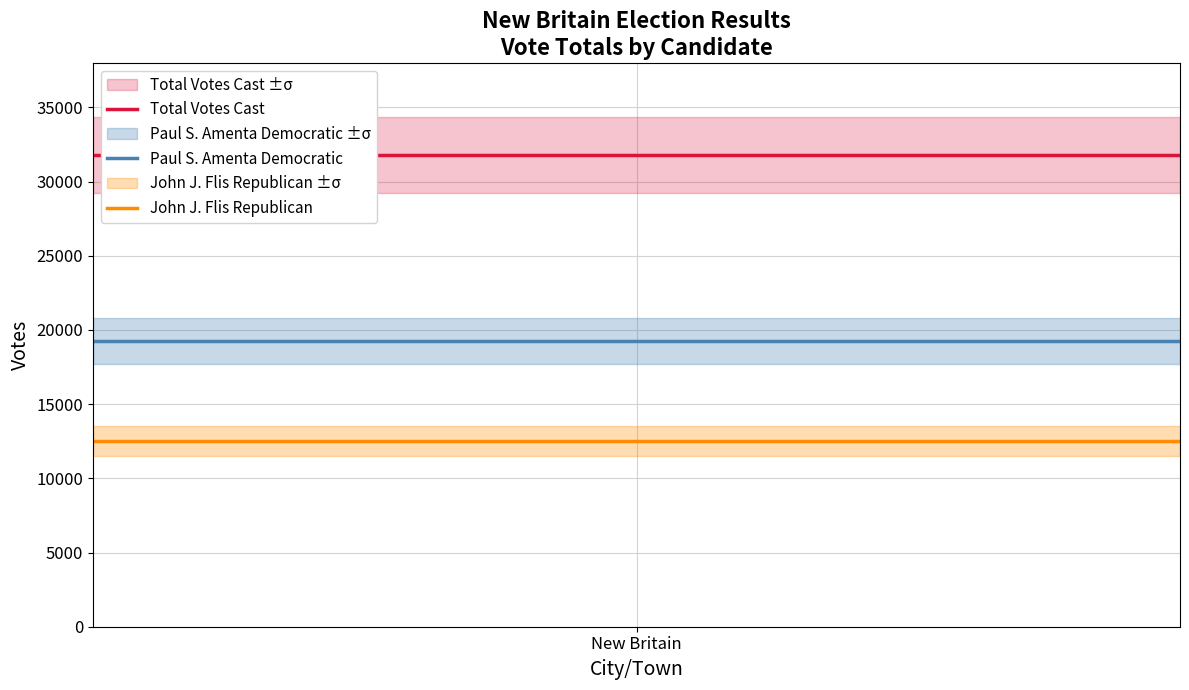

What is the lowest value of the John J. Flis Republican series?

12538